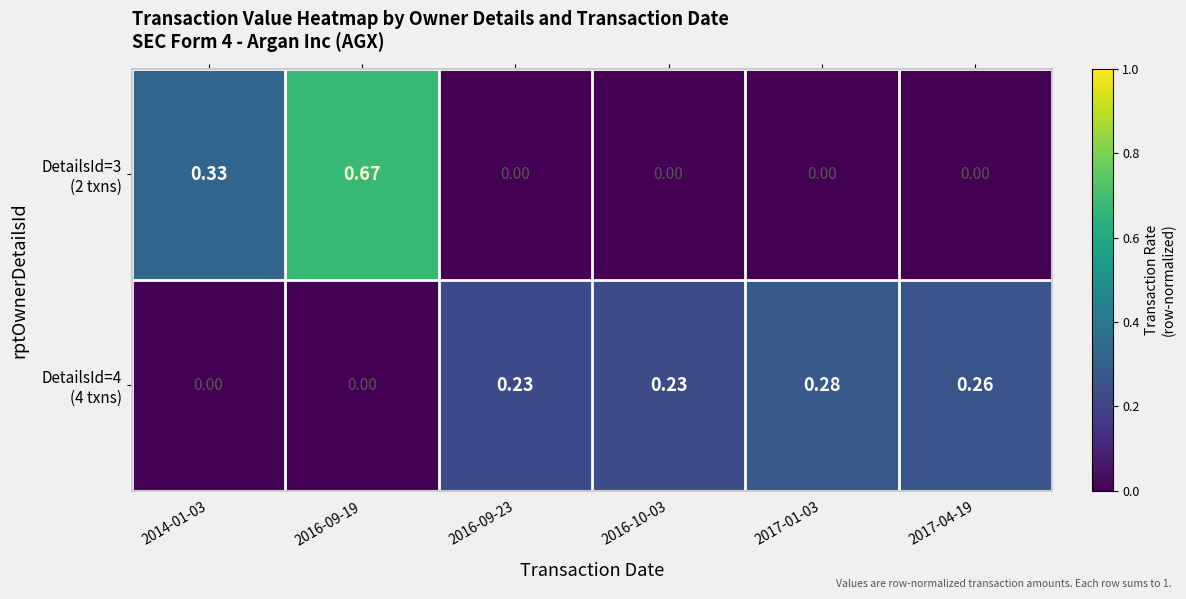

How many distinct data groups are displayed?

2